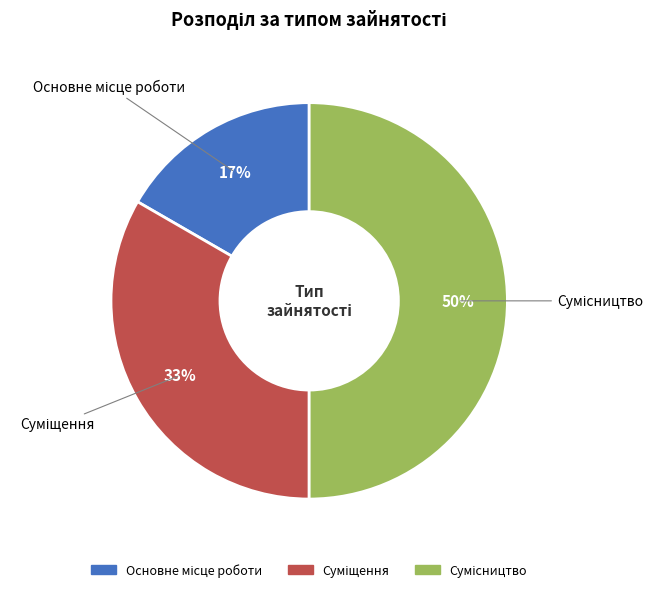

To the nearest percent, what is the difference between the largest and smallest slice percentages?

33%